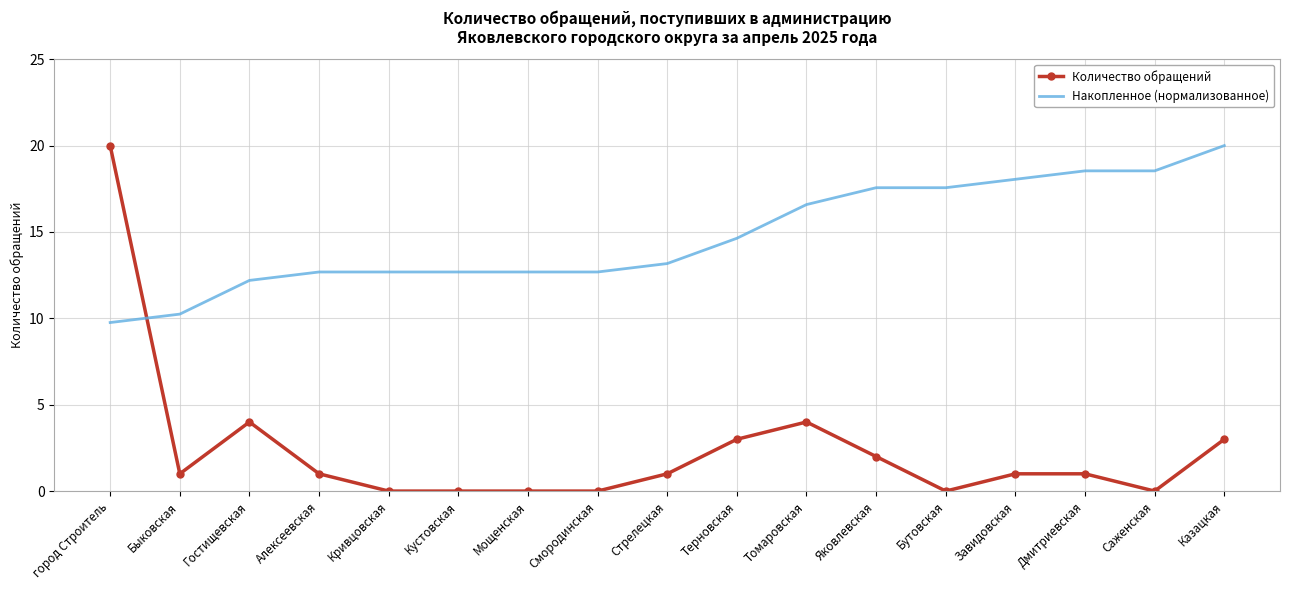

What are all the series names shown in the legend?

Количество обращений, Накопленное (нормализованное)